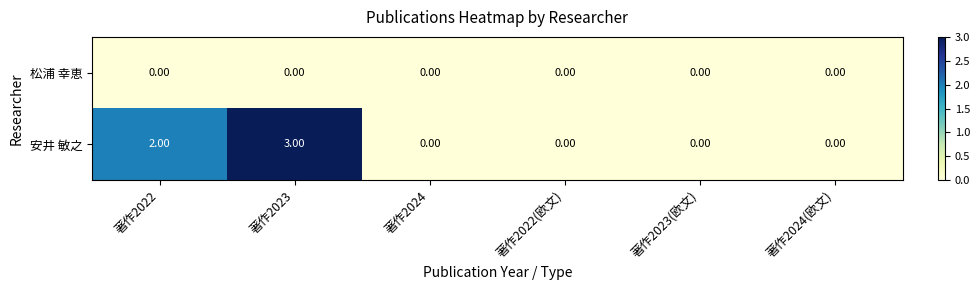

Which series has the largest total across all categories?

安井 敏之